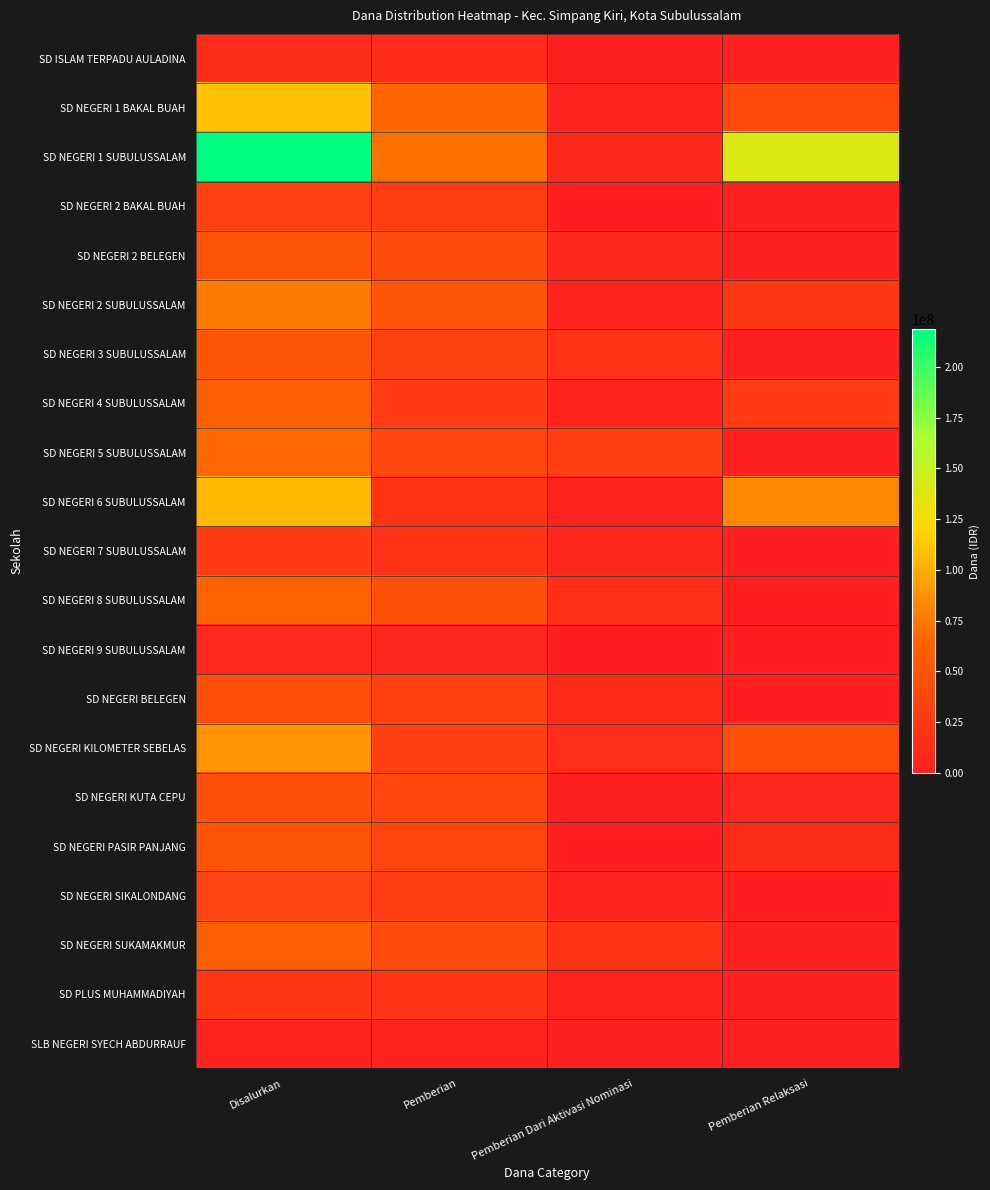

Rank the series by their maximum value, from lowest to highest.

SLB NEGERI SYECH ABDURRAUF, SD NEGERI 9 SUBULUSSALAM, SD ISLAM TERPADU AULADINA, SD PLUS MUHAMMADIYAH, SD NEGERI 7 SUBULUSSALAM, SD NEGERI 2 BAKAL BUAH, SD NEGERI SIKALONDANG, SD NEGERI BELEGEN, SD NEGERI KUTA CEPU, SD NEGERI 2 BELEGEN, SD NEGERI PASIR PANJANG, SD NEGERI 3 SUBULUSSALAM, SD NEGERI 4 SUBULUSSALAM, SD NEGERI SUKAMAKMUR, SD NEGERI 8 SUBULUSSALAM, SD NEGERI 5 SUBULUSSALAM, SD NEGERI 2 SUBULUSSALAM, SD NEGERI KILOMETER SEBELAS, SD NEGERI 6 SUBULUSSALAM, SD NEGERI 1 BAKAL BUAH, SD NEGERI 1 SUBULUSSALAM